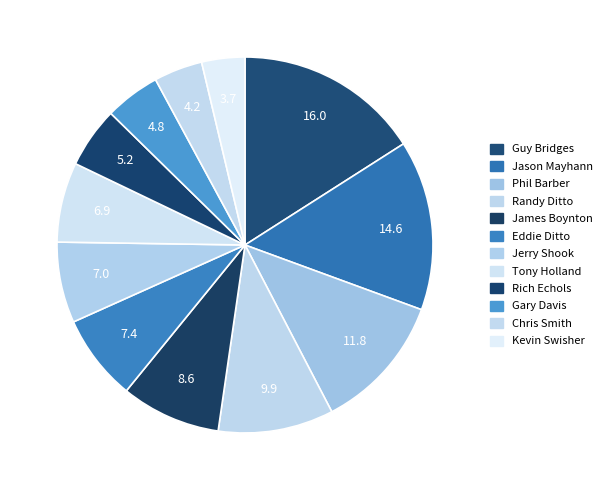

Count the number of slices in the pie.

12